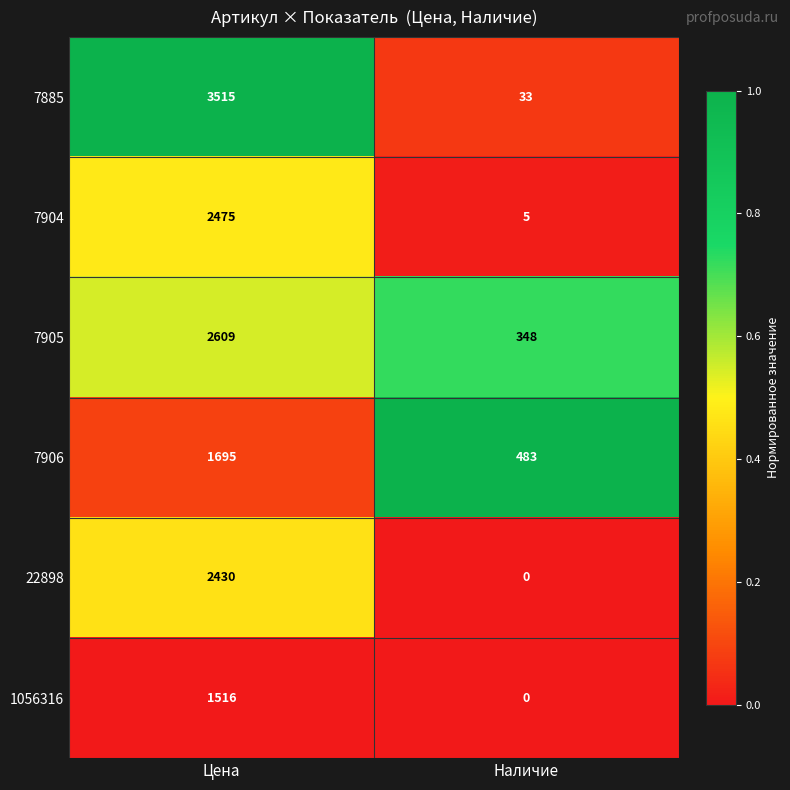

The 7885 series shows 17 at Наличие. True or false?

False